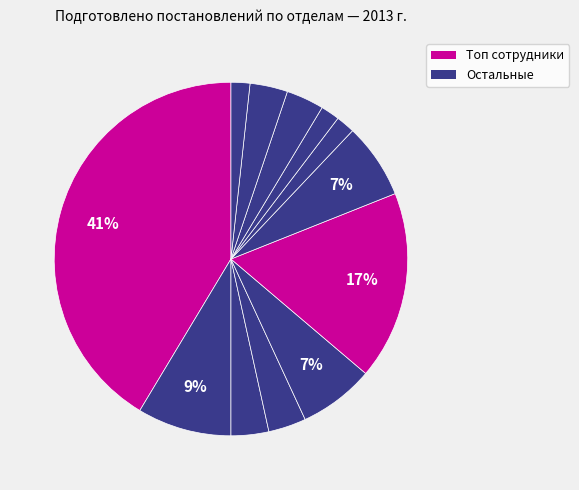

Is there a majority slice in this chart?

No